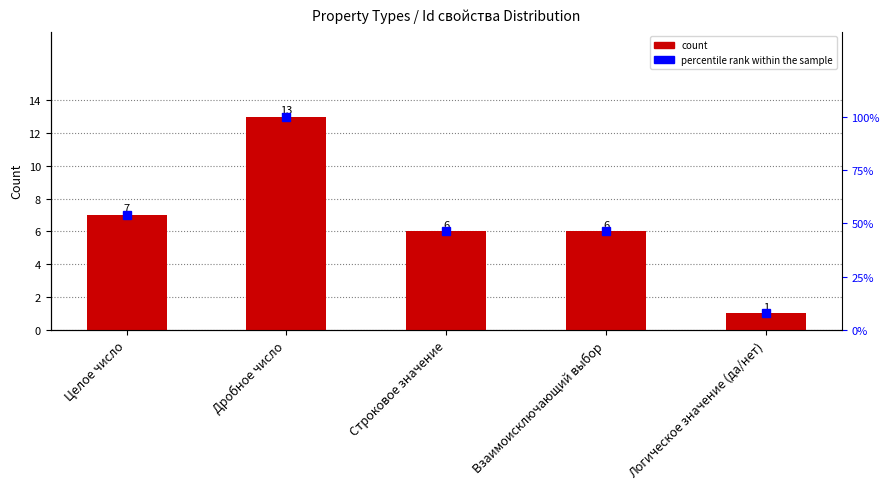

What is the value of the percentile rank within the sample bar at the 1st from the left?

53.8